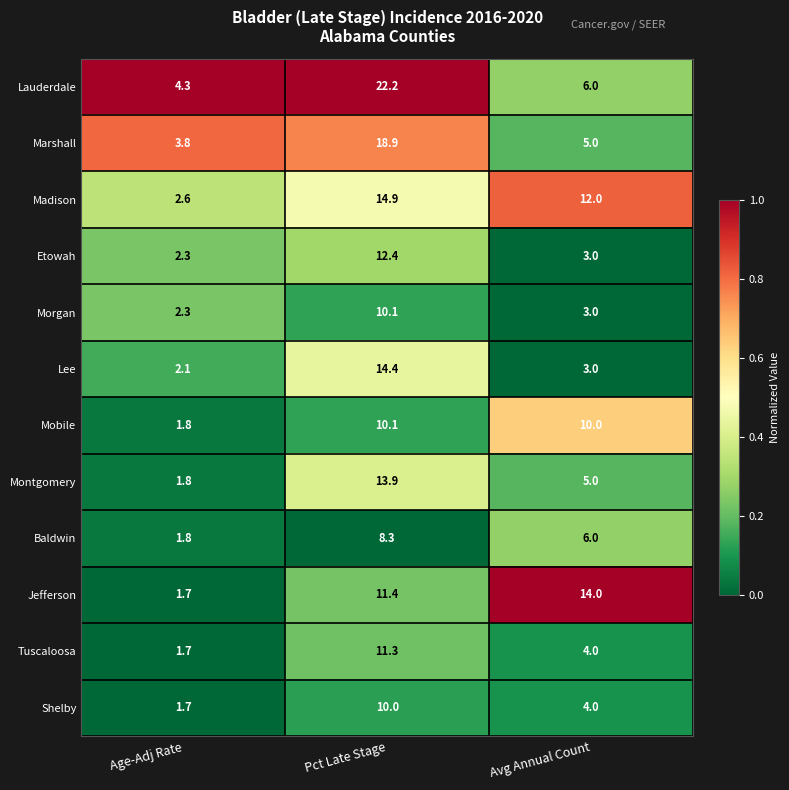

Count the number of data series in this chart.

12